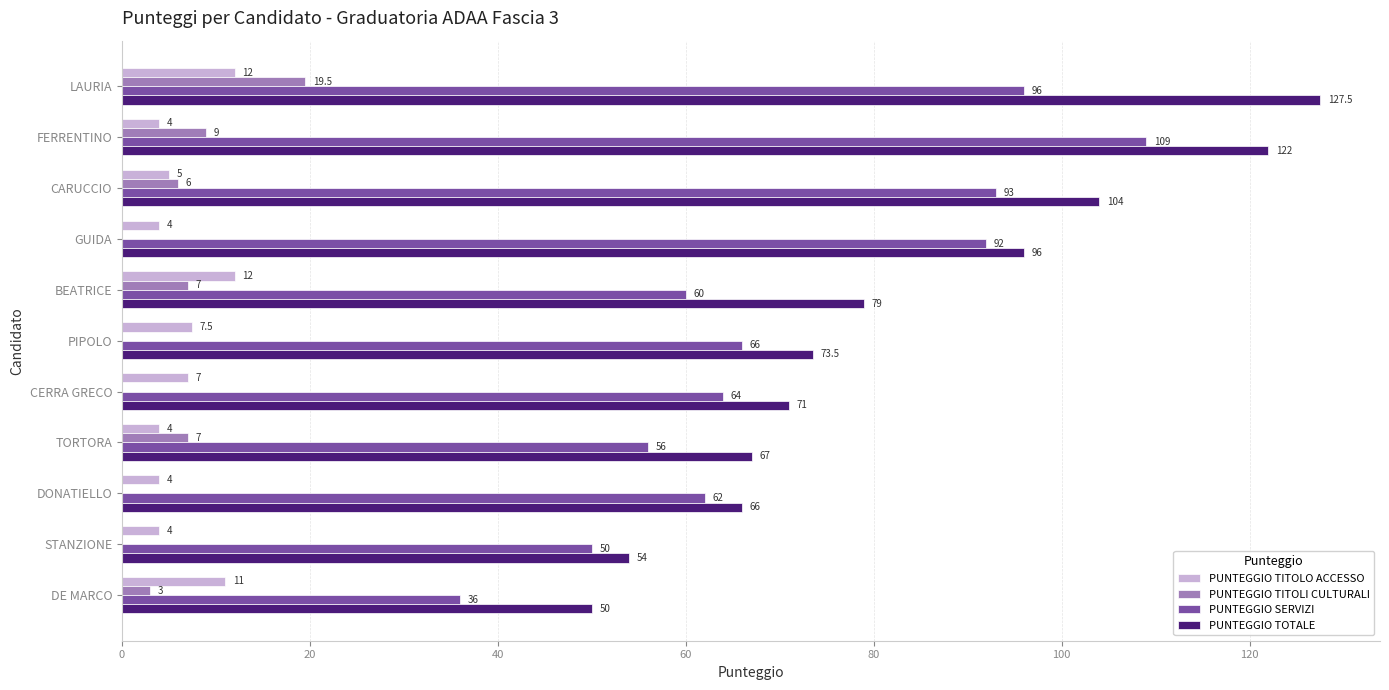

Which series changed the most between FERRENTINO and DONATIELLO?

PUNTEGGIO TOTALE